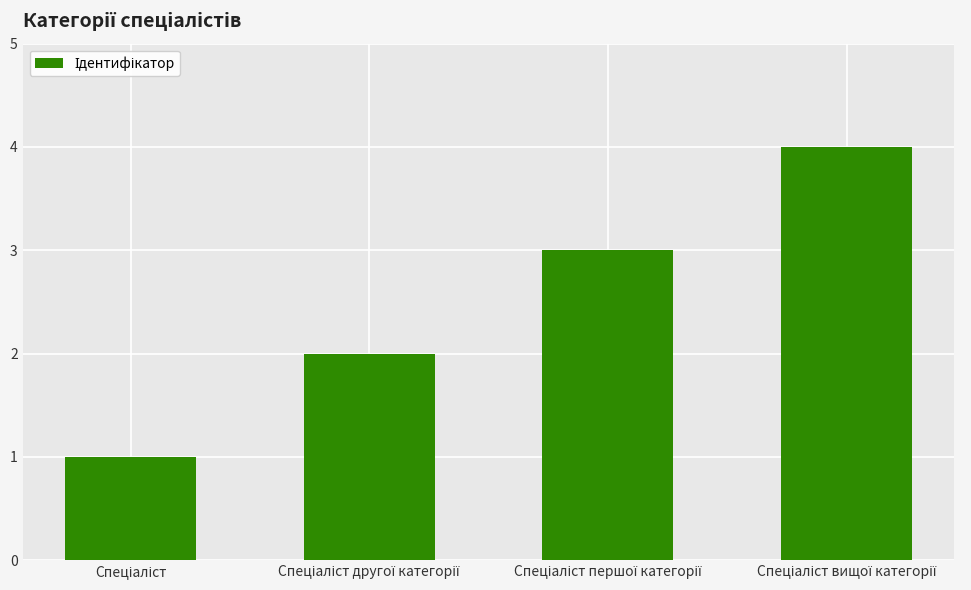

What is the sum of all values?

10